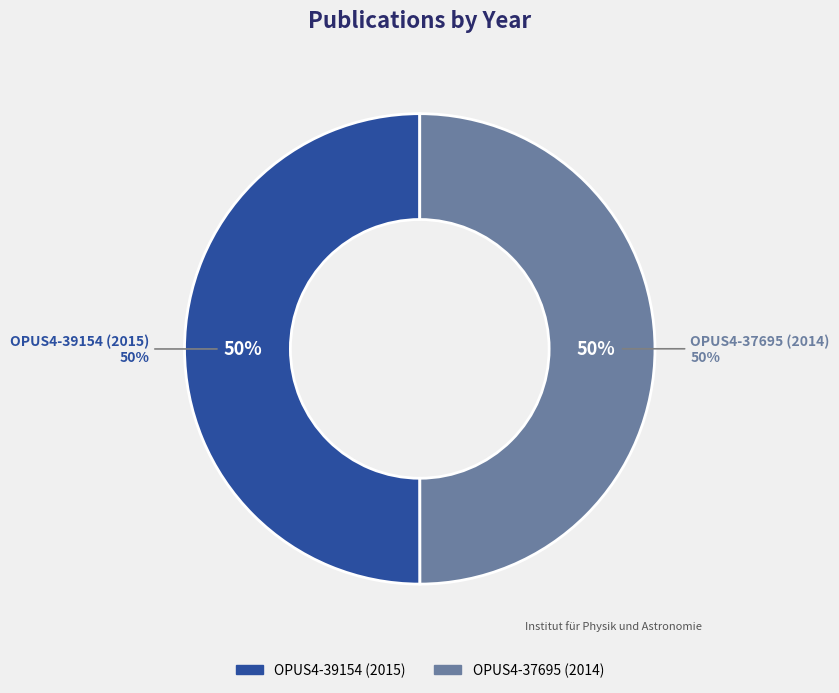

Which category has the smallest portion of the pie?

OPUS4-37695 (2014)